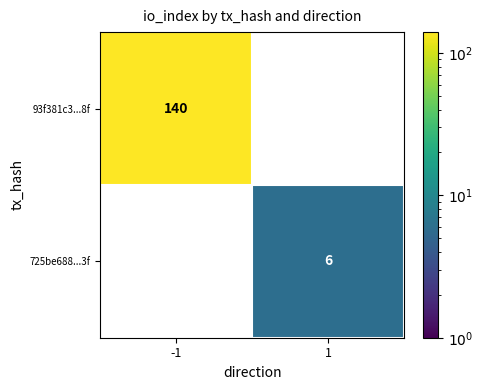

Is the value of 725be688...3f at 1 greater than the value of 93f381c3...8f at -1?

No